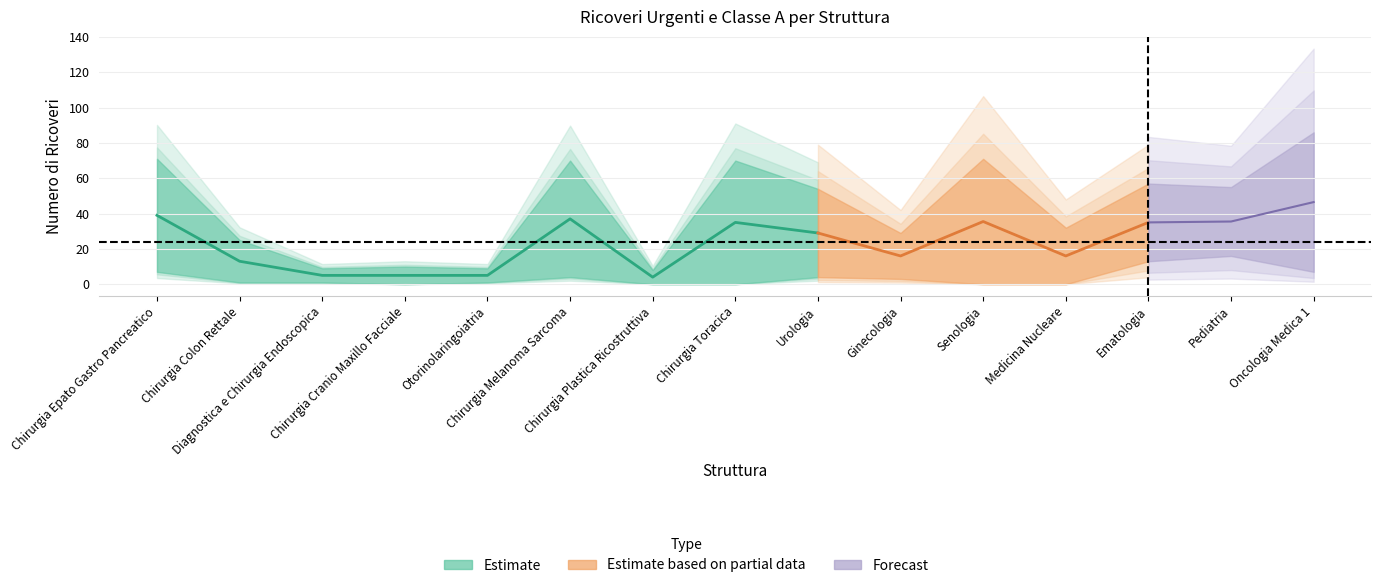

In Ricoveri Urgenti (n.), how many points are lower than both neighbors (excluding endpoints)?

1